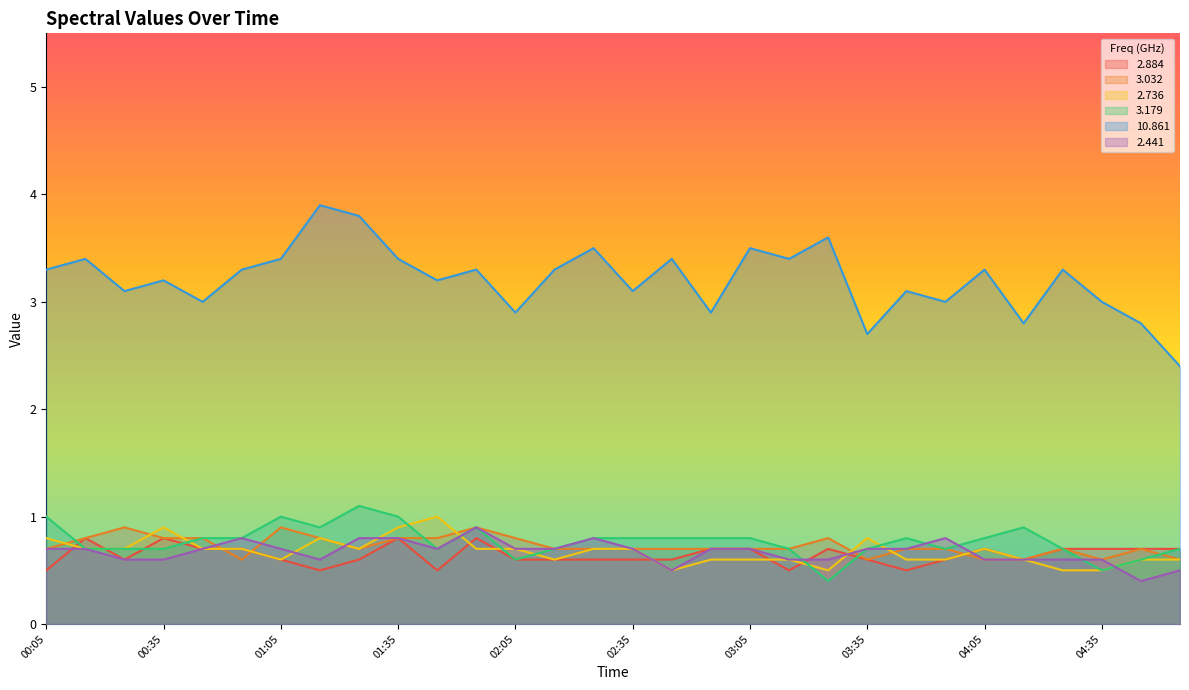

What is the average value of the 3.032 series?

0.7